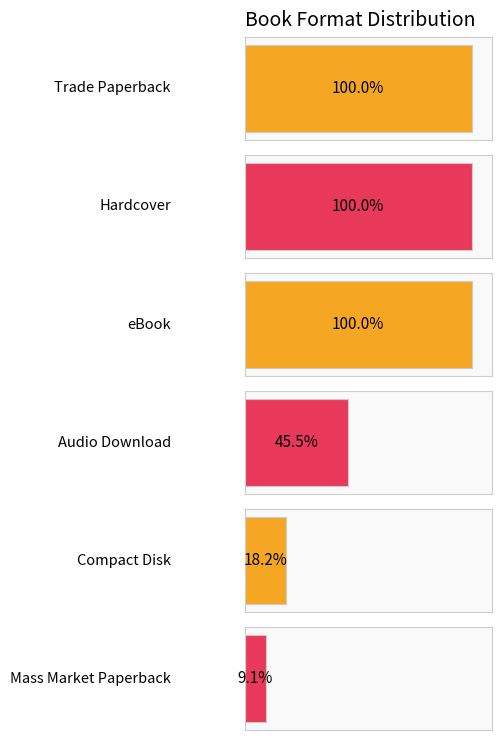

What is the label of the 1st bar from the left?

Trade Paperback